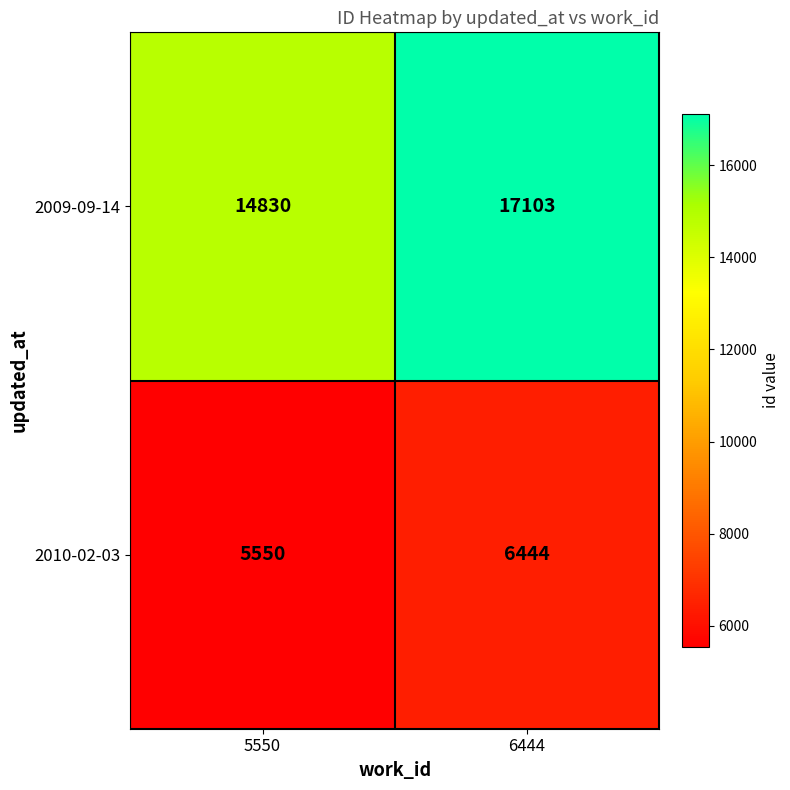

The 2009-09-14 series shows 28447 at 6444. True or false?

False